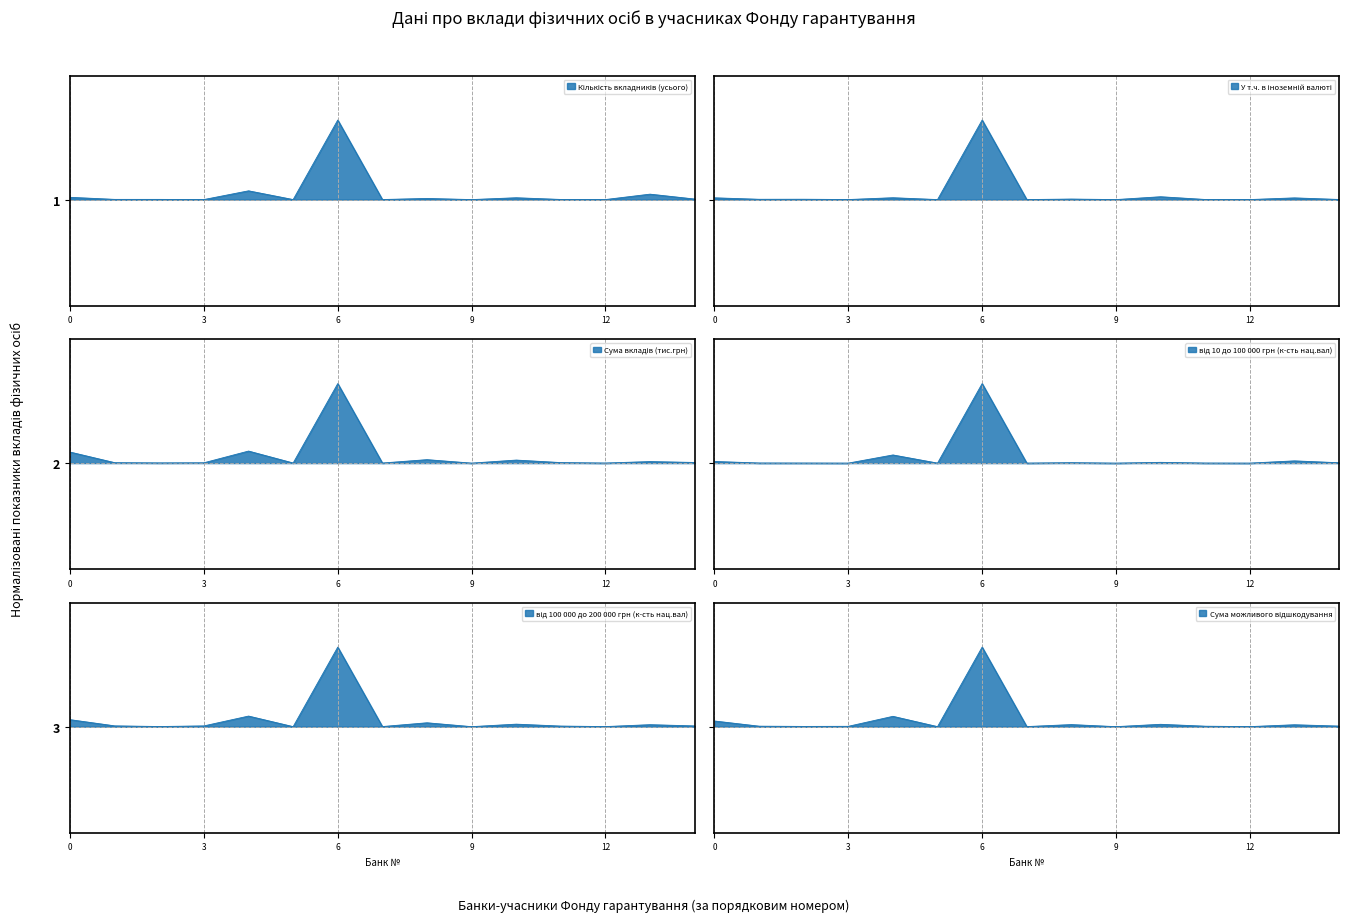

What is the difference between the maximum and second lowest values in the Сума вкладів (тис.грн) series?

0.4